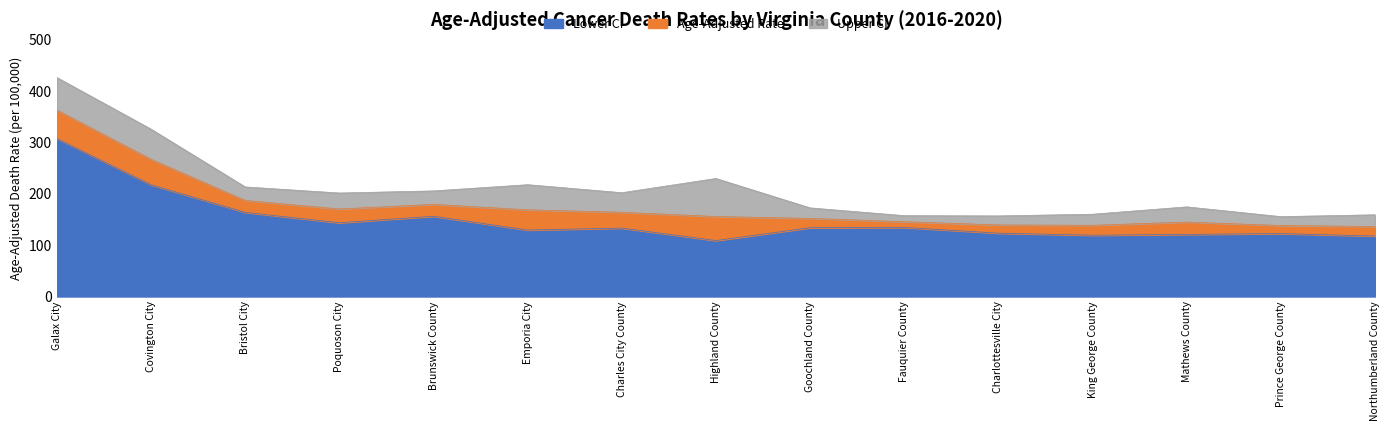

How many lines are shown in the chart?

3